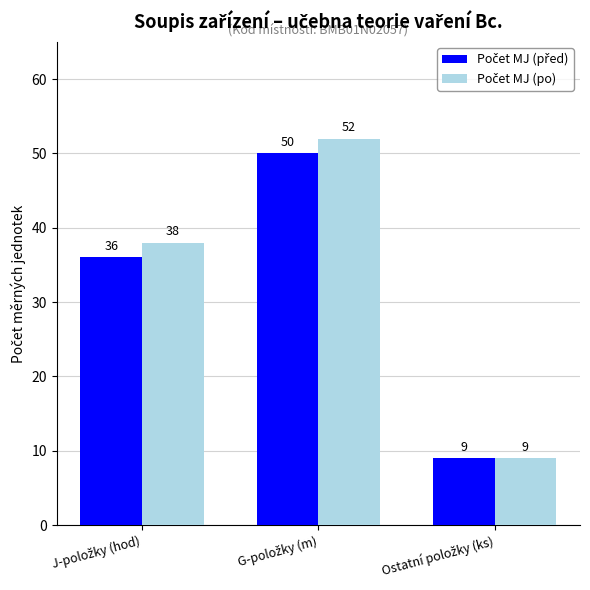

What is the smallest value displayed?

9